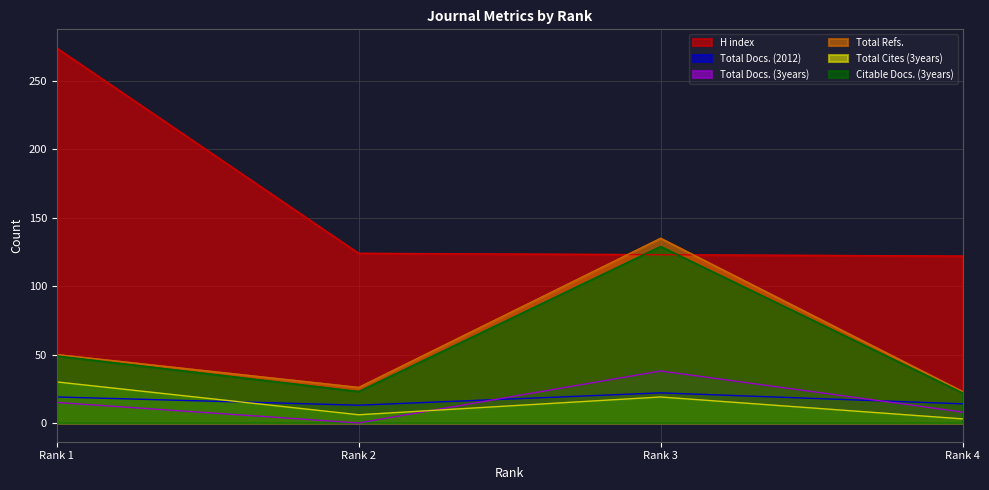

List the labels in order of Citable Docs. (3years) value, largest first.

Rank 3, Rank 1, Rank 2, Rank 4